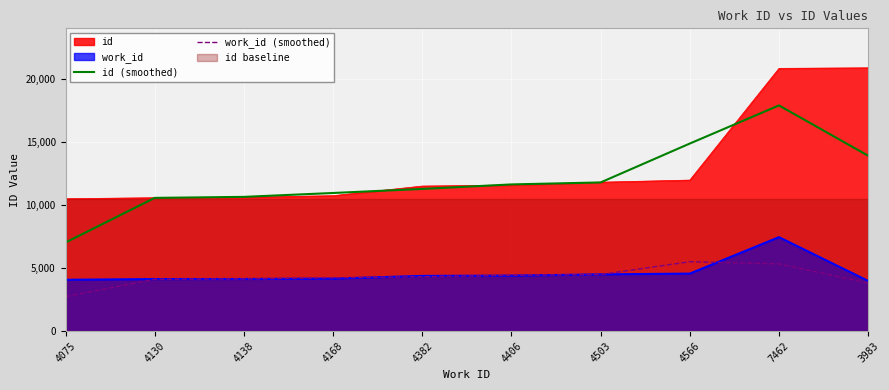

True or false: id (smoothed) and work_id (smoothed) cross at least once.

False